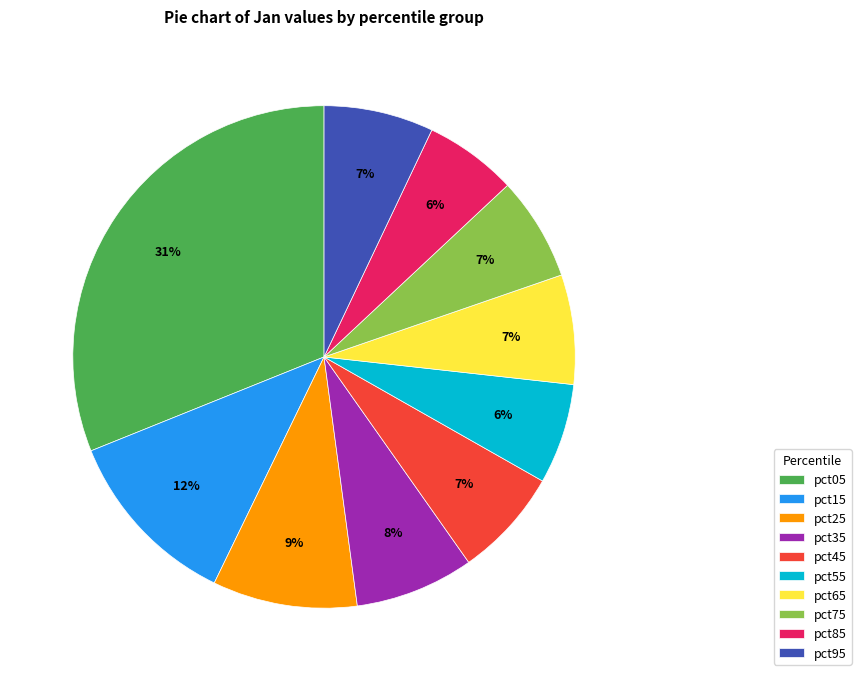

What percentage is the pct85 slice, to the nearest percent?

6%